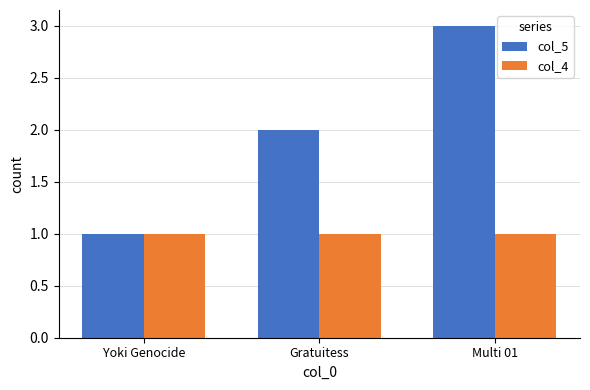

Does the chart contain any negative values?

No